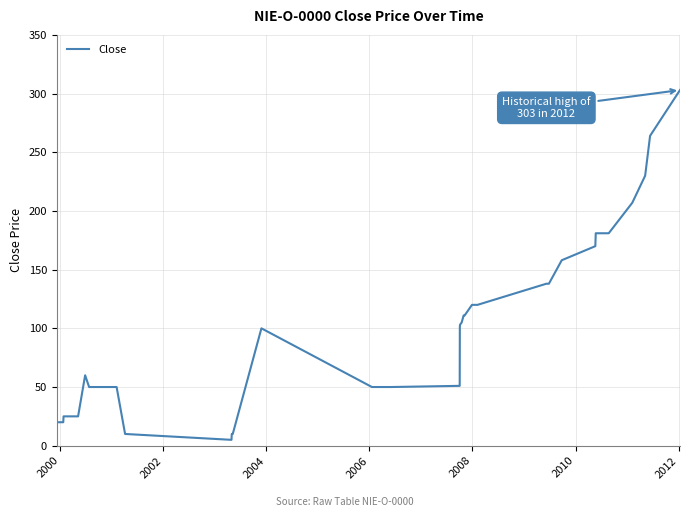

What is the maximum value shown in the chart?

303